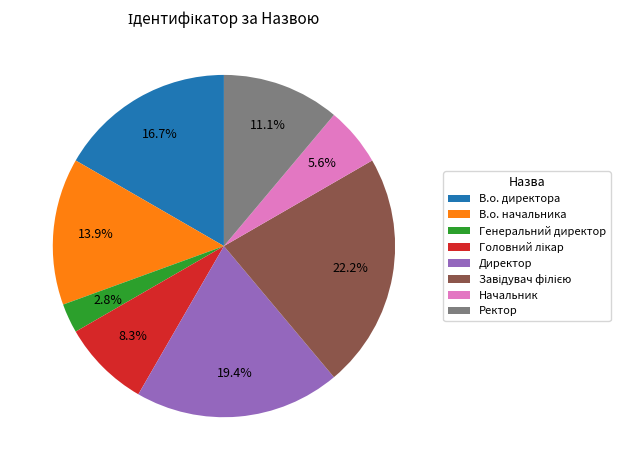

Does Ректор account for over 50% of the chart?

No